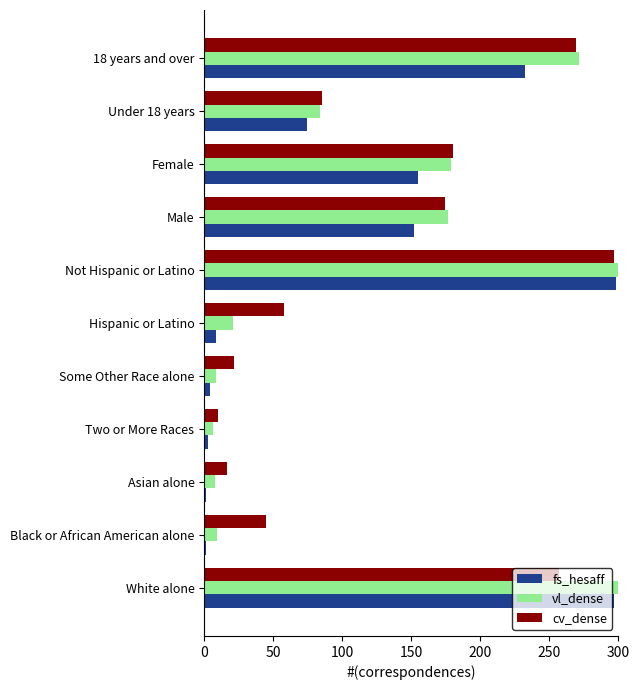

Count the number of data series in this chart.

3